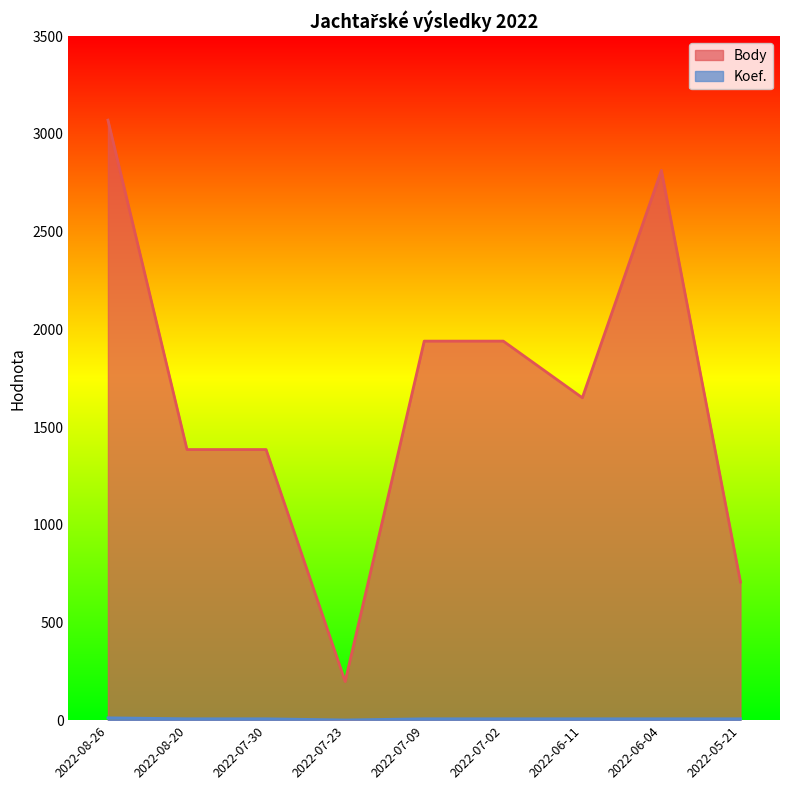

What is the difference between the maximum and minimum values in the Body series?

2873